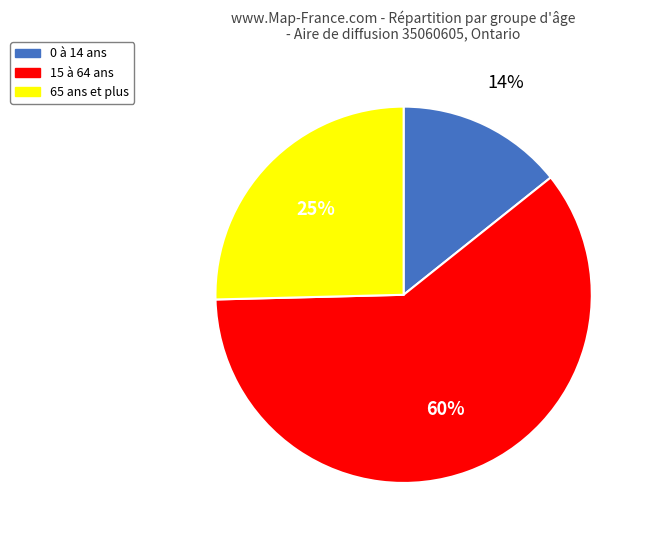

To the nearest percent, what percentage of the pie is 65 ans et plus?

25%